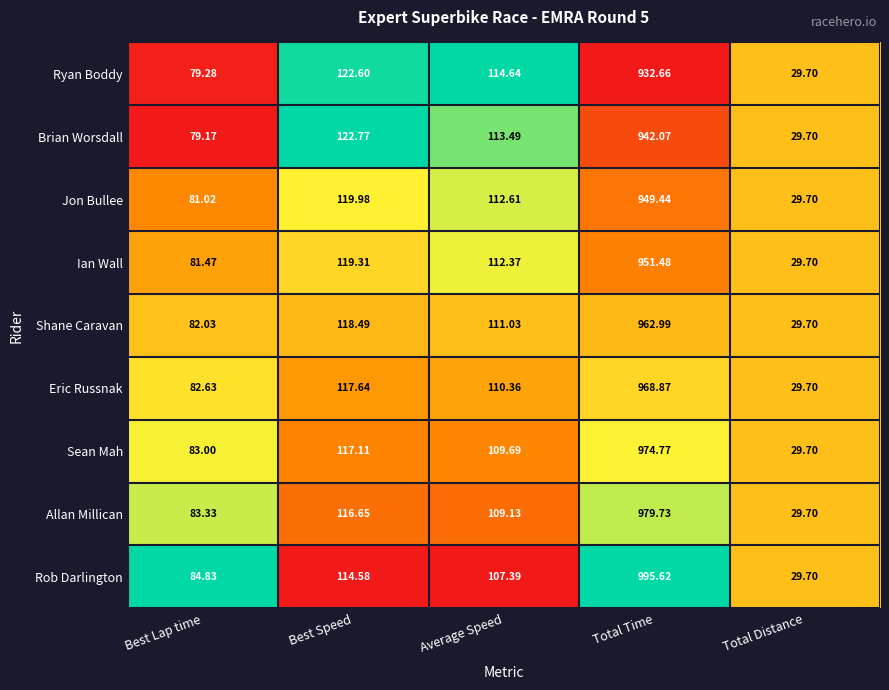

List the series in order of their peak value, highest first.

Rob Darlington, Allan Millican, Sean Mah, Eric Russnak, Shane Caravan, Ian Wall, Jon Bullee, Brian Worsdall, Ryan Boddy